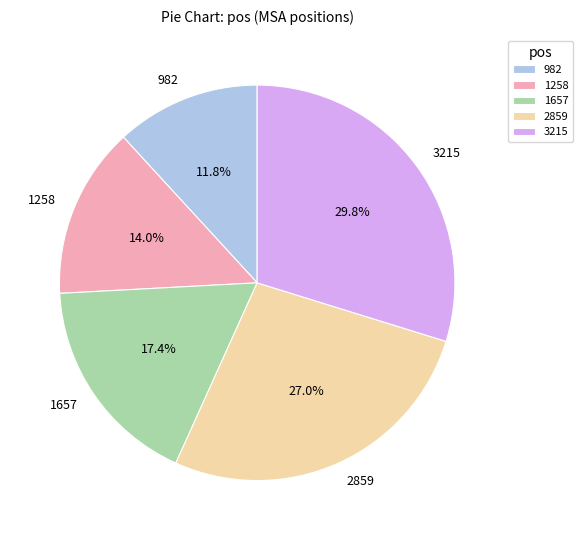

What percentage is the 1657 slice, to the nearest percent?

17%